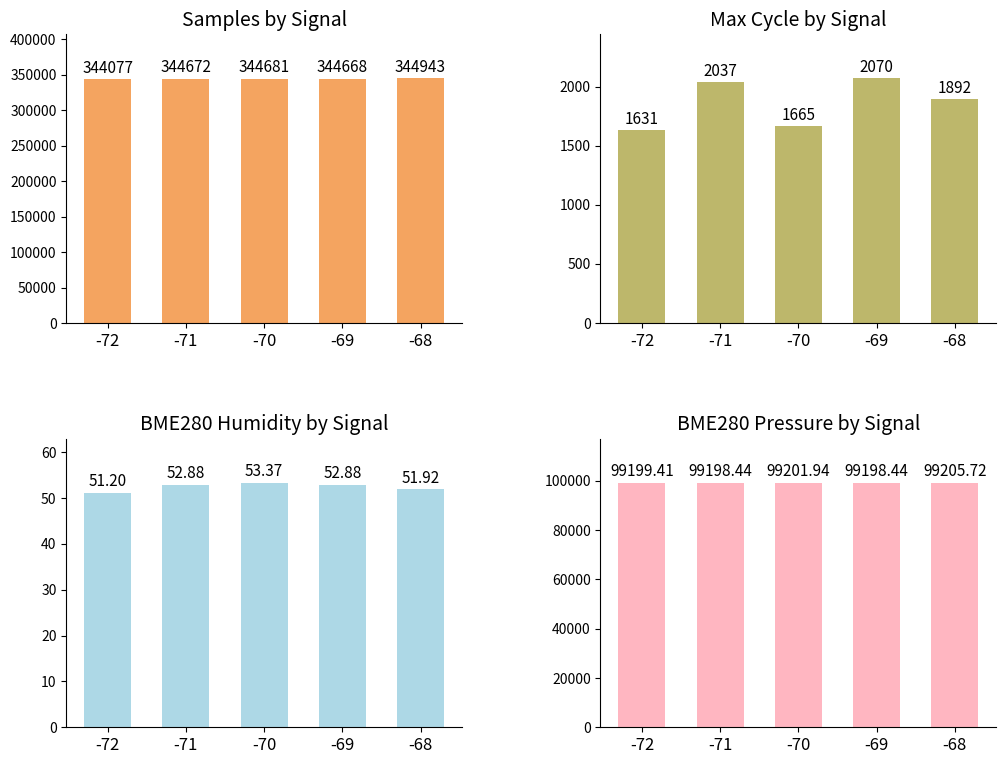

How many groups of bars are there?

5